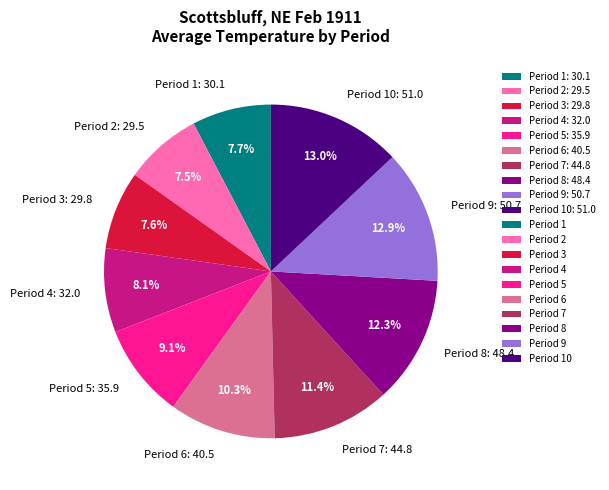

Between Period 10: 51.0 and Period 4: 32.0, which is larger?

Period 10: 51.0